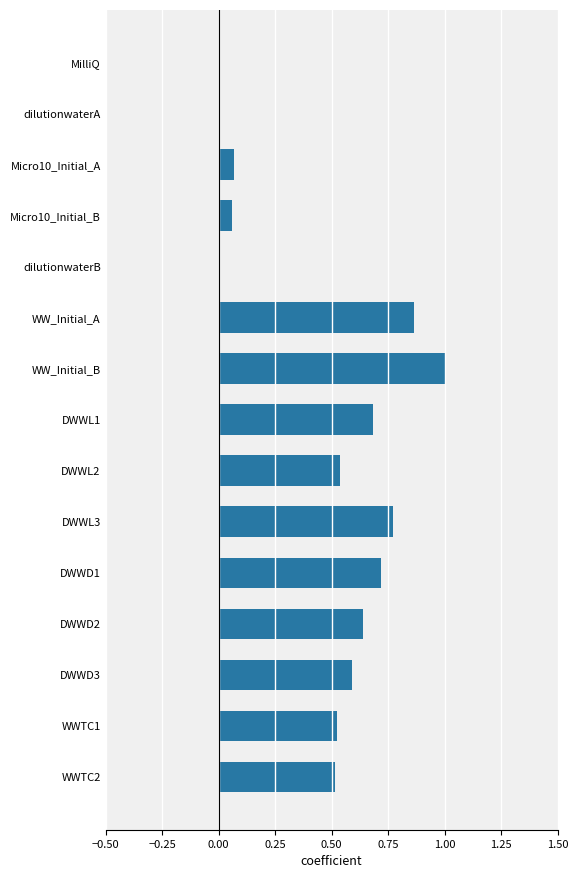

Between WWTC1 and MilliQ, which is larger?

WWTC1